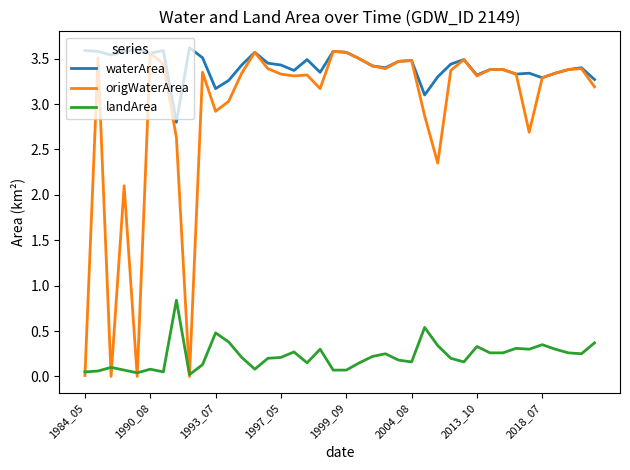

True or false: waterArea and landArea intersect in this chart.

False